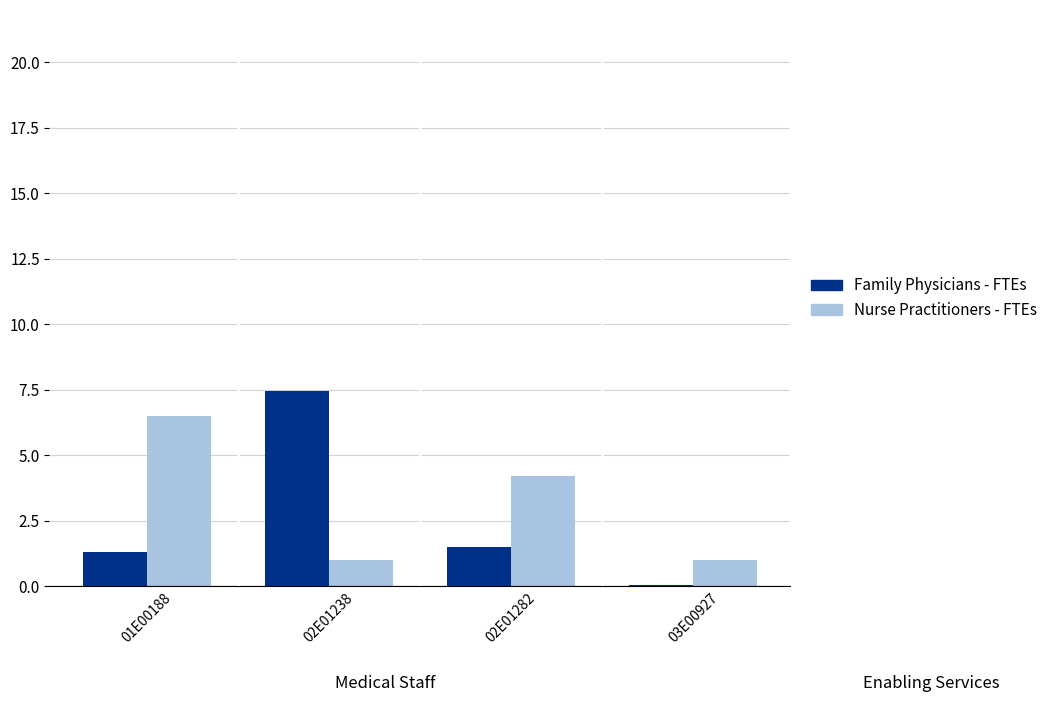

Is it true that Nurse Practitioners - FTEs equals 4.2 at 02E01282?

True